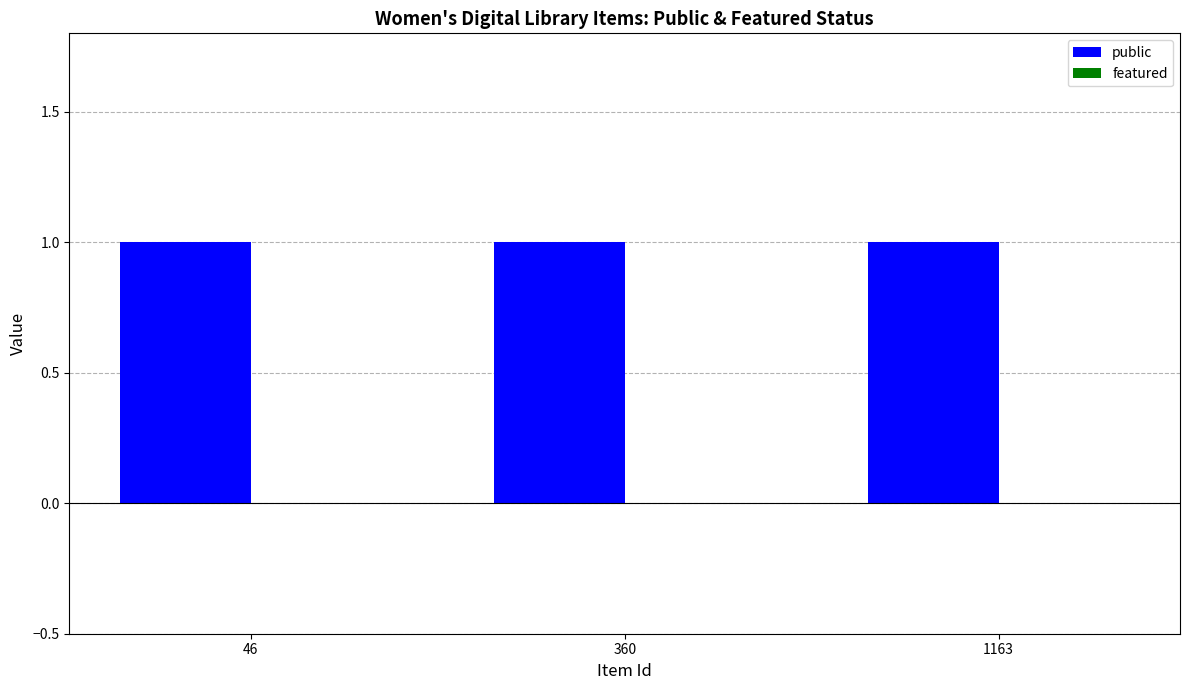

Reading left to right, transcribe all the data shown in this chart.

public: 1	1	1
featured: 0	0	0